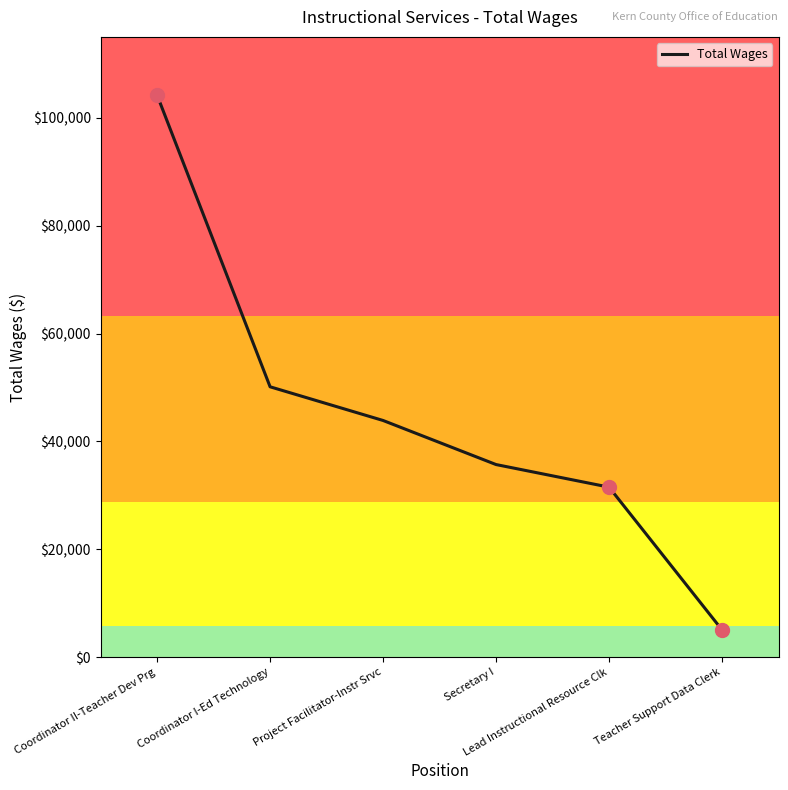

Approximately how many times larger is the value at Coordinator II-Teacher Dev Prg compared to Secretary I?

2.9